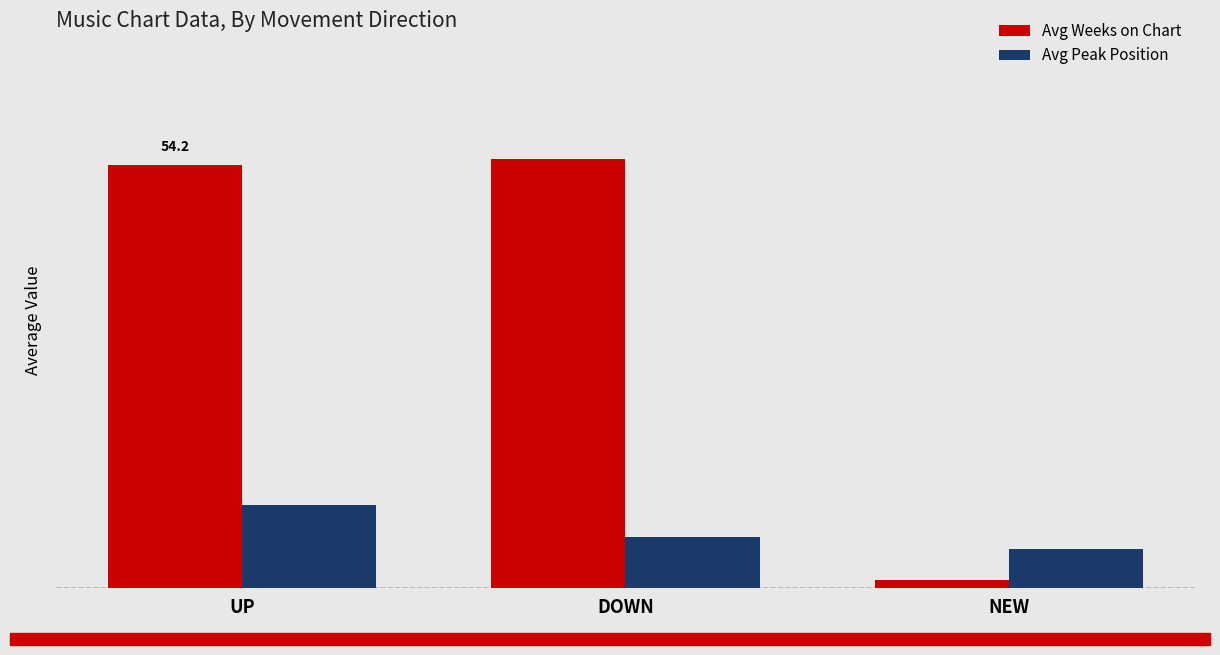

Which category has the lowest value across all series?

NEW